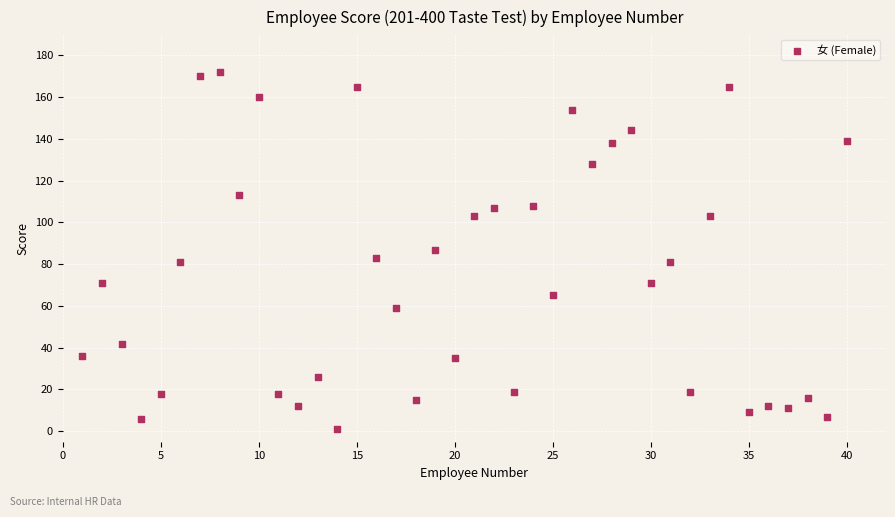

What is the range of Y values (max minus min)?

171